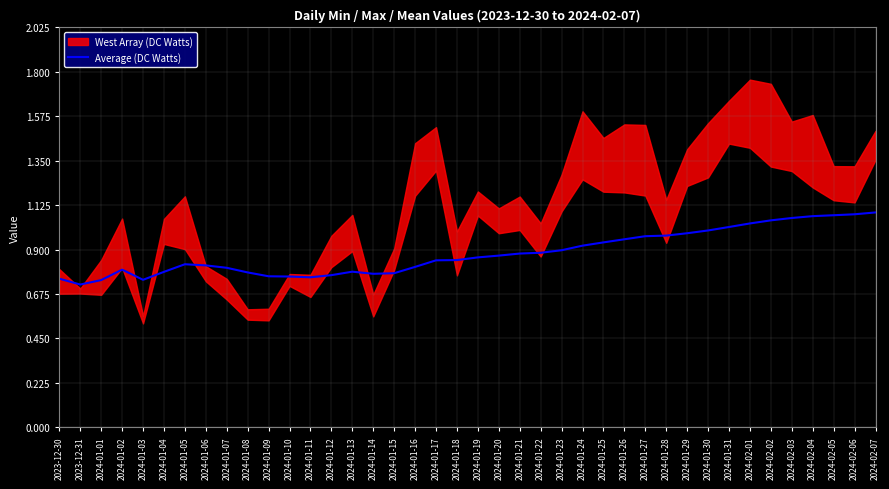

What is the label of the 1st point from the left?

2023-12-30